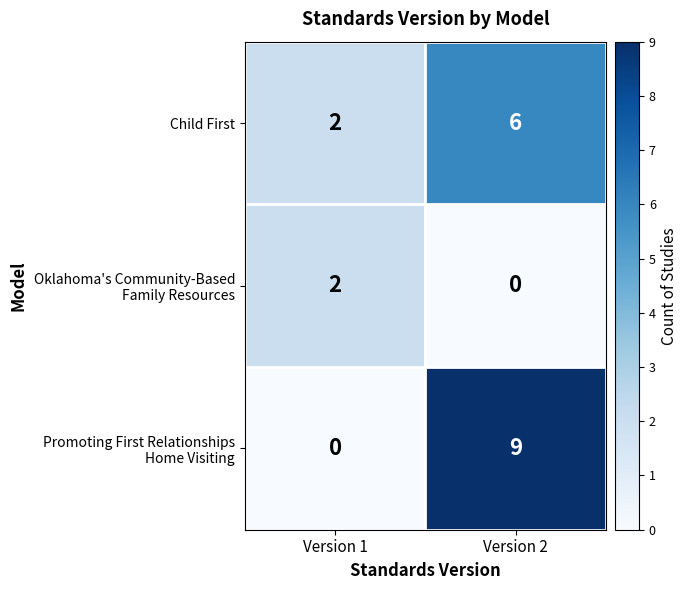

The value of Child First at Version 2 is 6. True or false?

True